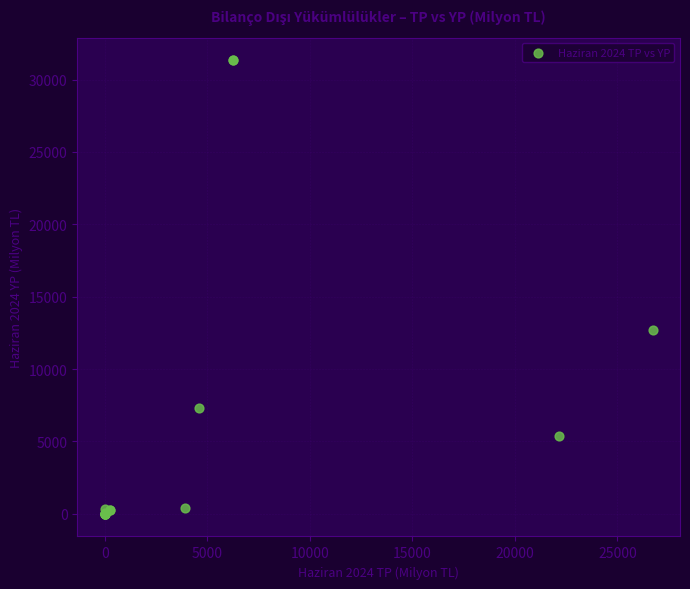

What Y value in the scatter plot is closest to 15664?

12678.3